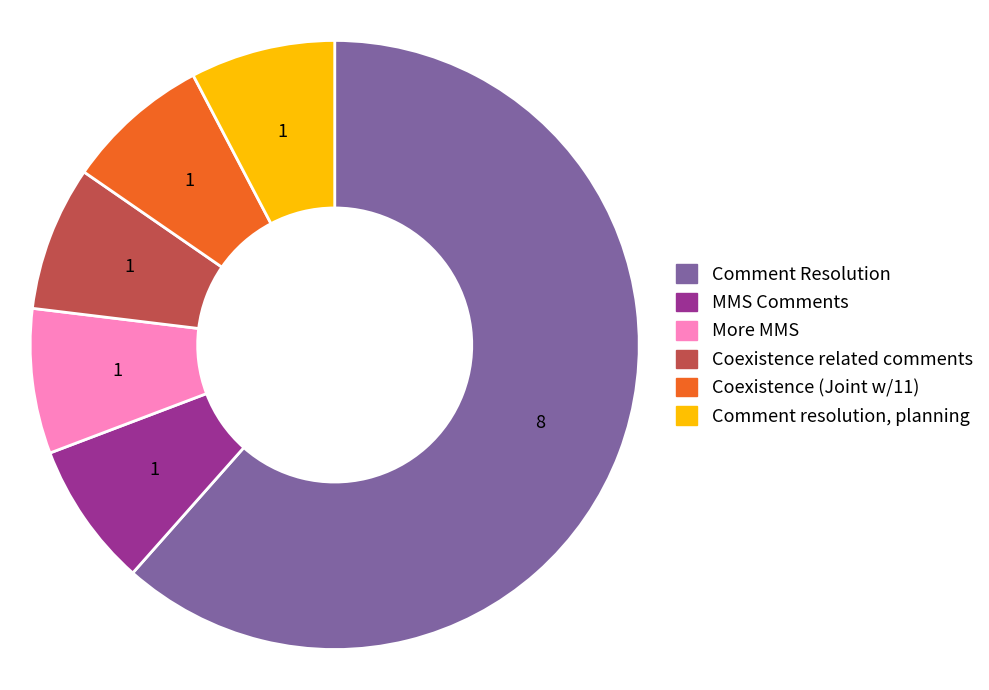

Does Comment Resolution account for over 50% of the chart?

Yes